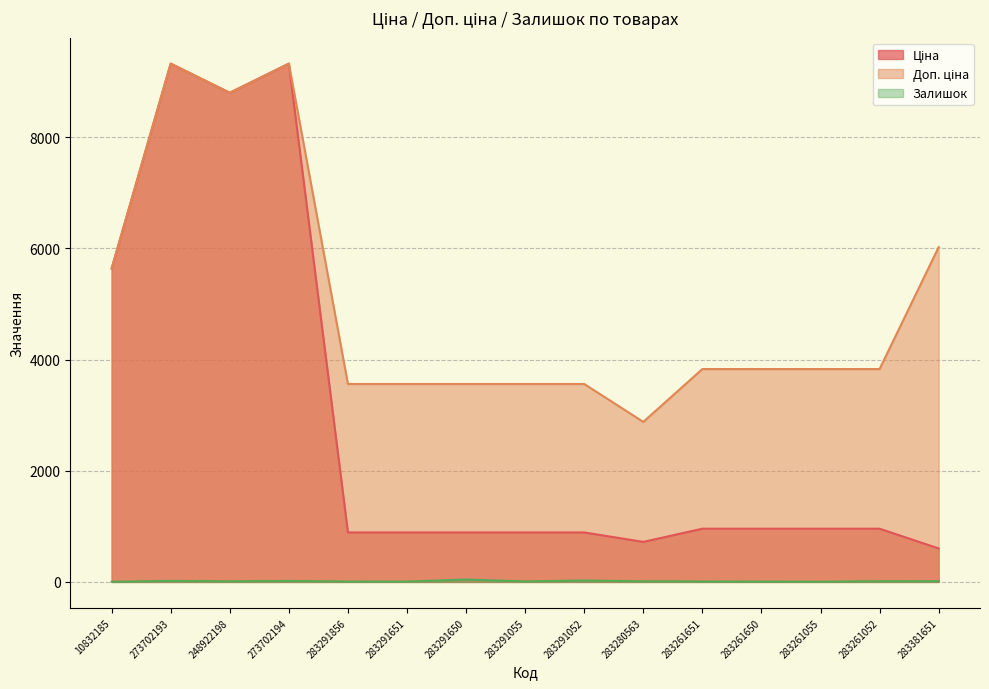

Which series has the largest total across all categories?

Доп. ціна